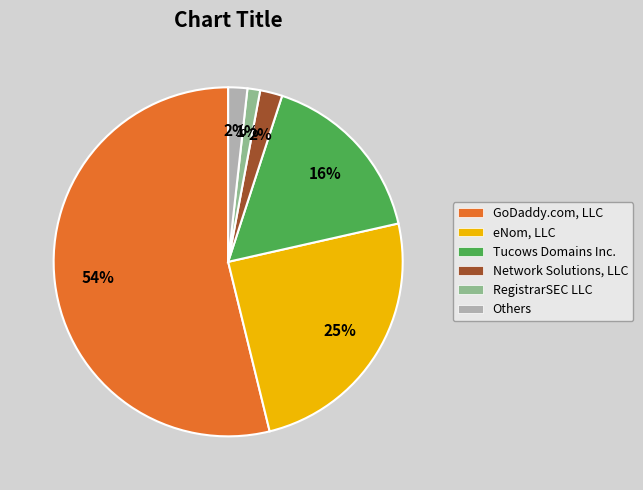

Does any single category account for the majority?

Yes